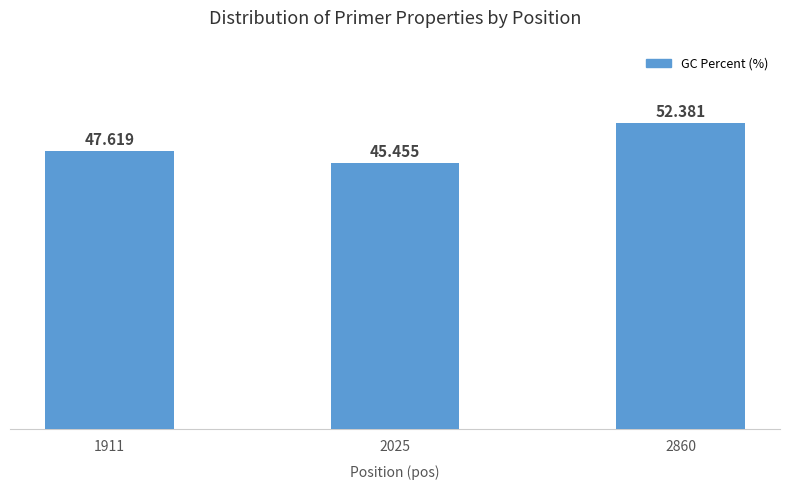

True or false: the data shows 70.7 at 1911.

False